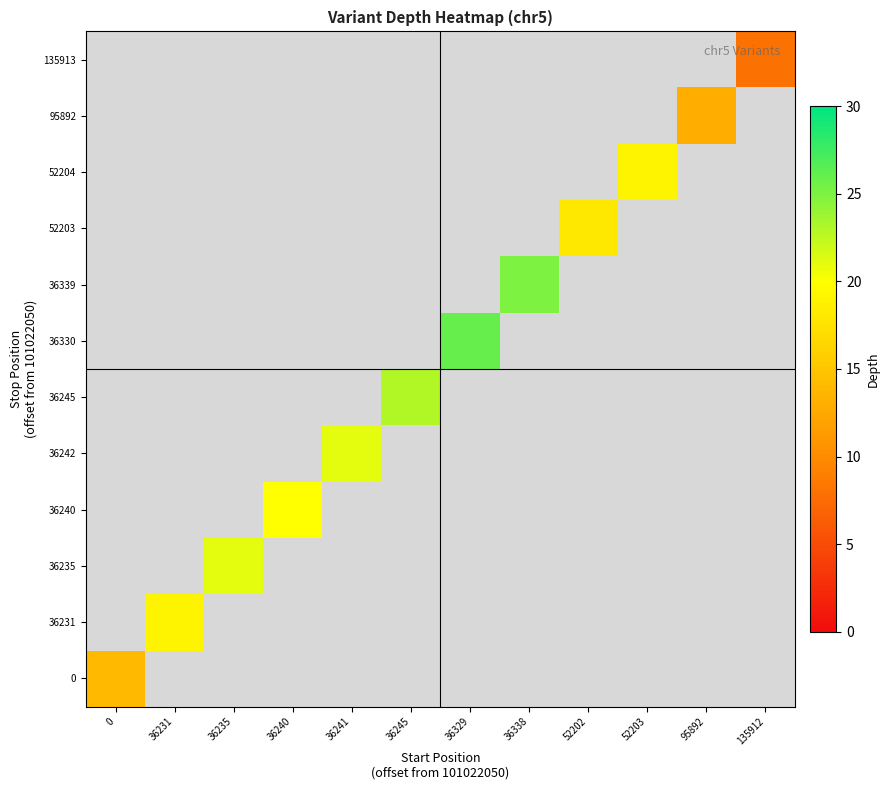

How many data points does each series have?

12